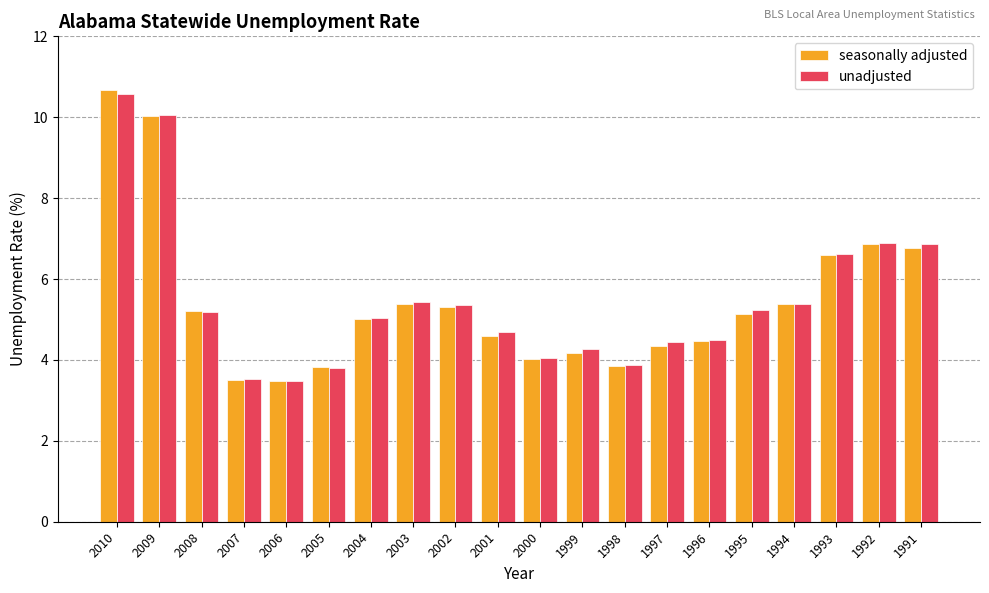

What are all the series names shown in the legend?

seasonally adjusted, unadjusted